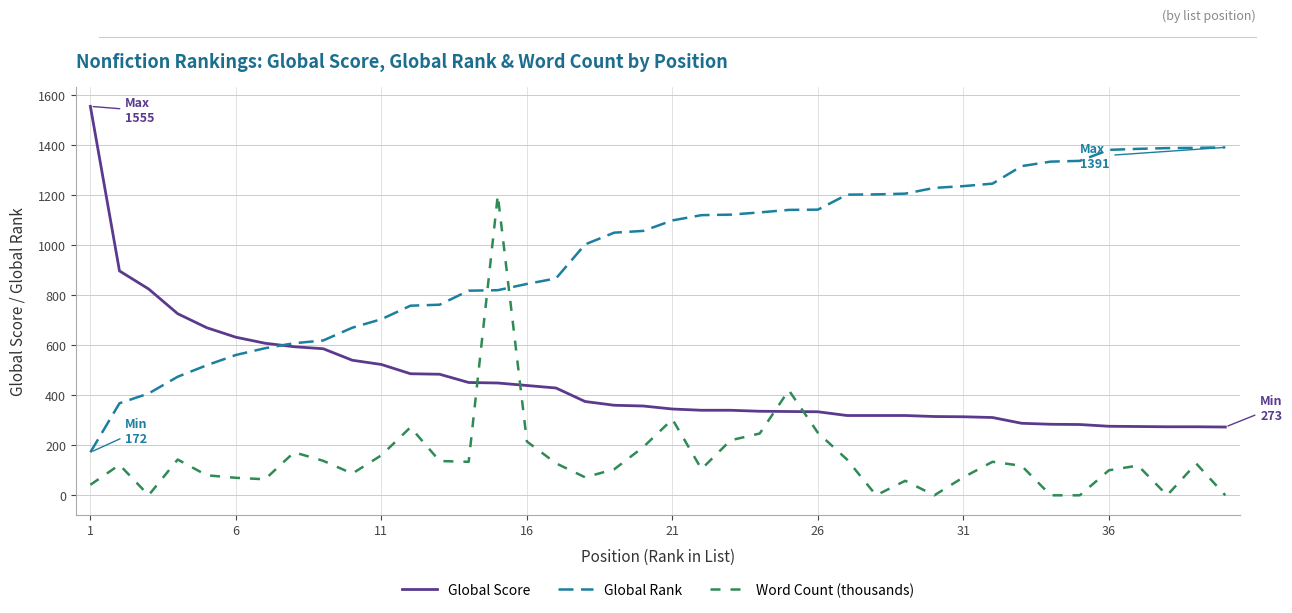

How many intersections are there between Word Count (thousands) and Global Rank?

2